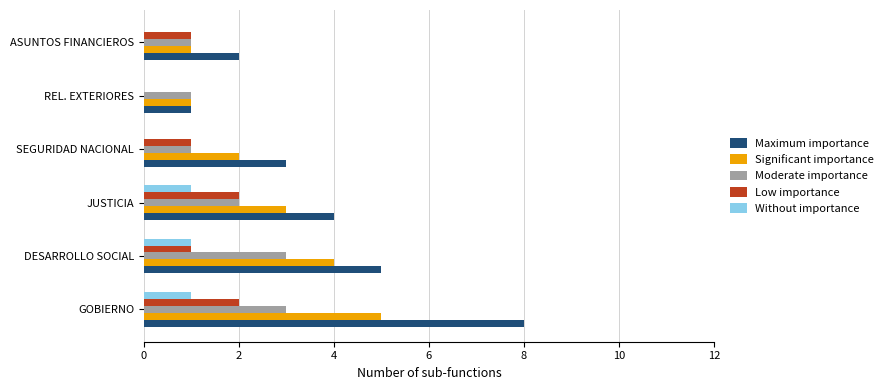

What are all the series names shown in the legend?

Maximum importance, Significant importance, Moderate importance, Low importance, Without importance